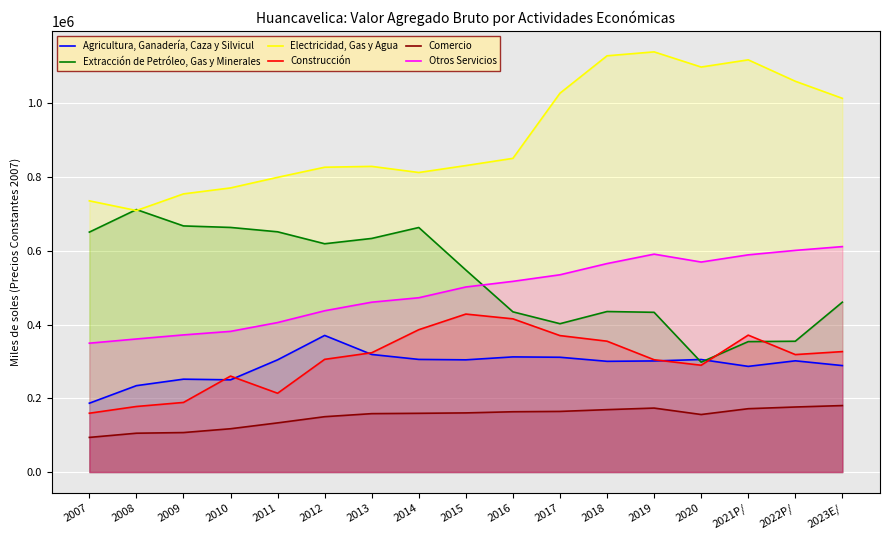

At which category is the sum across all series the highest?

2018